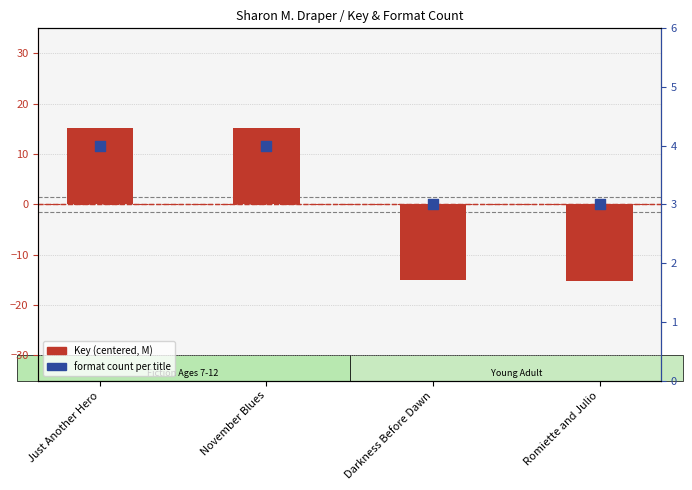

Which series reaches the maximum Y coordinate?

Key (centered, M)